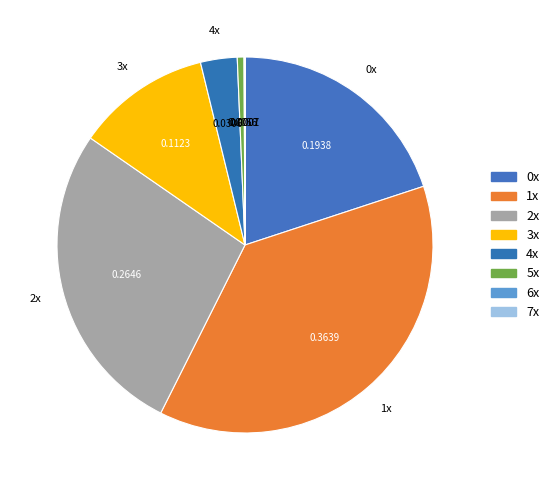

To the nearest percent, what is the average slice percentage?

12%